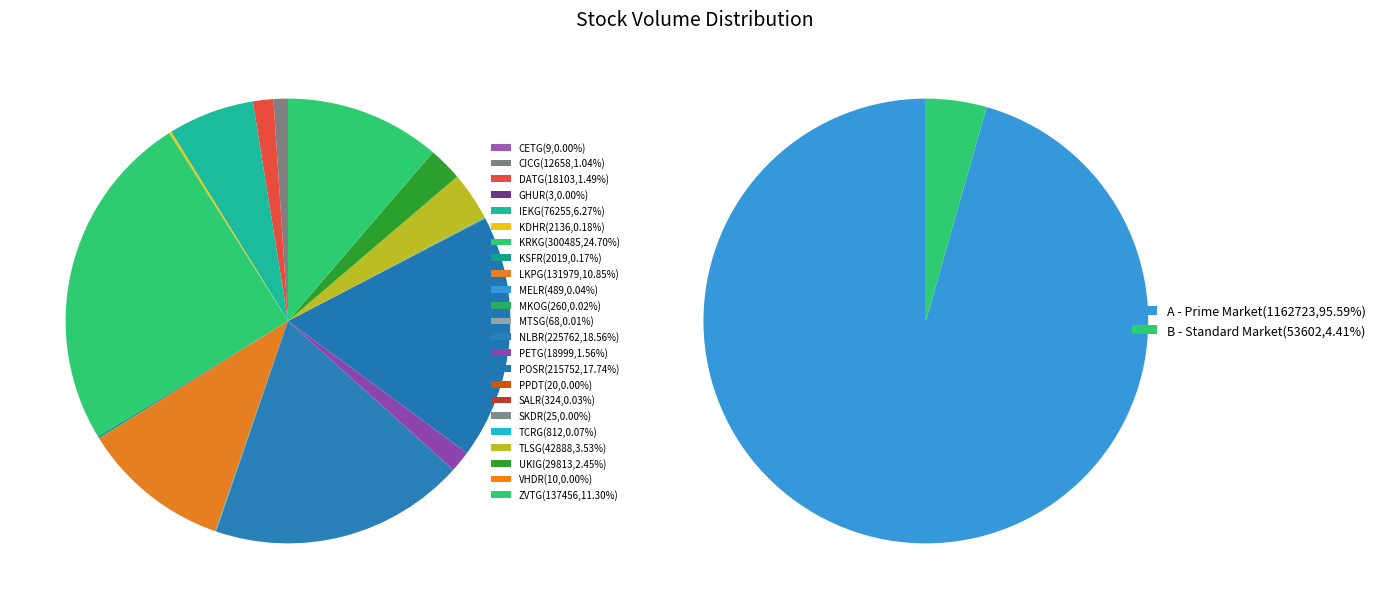

Is there any slice that represents more than half of the pie?

No